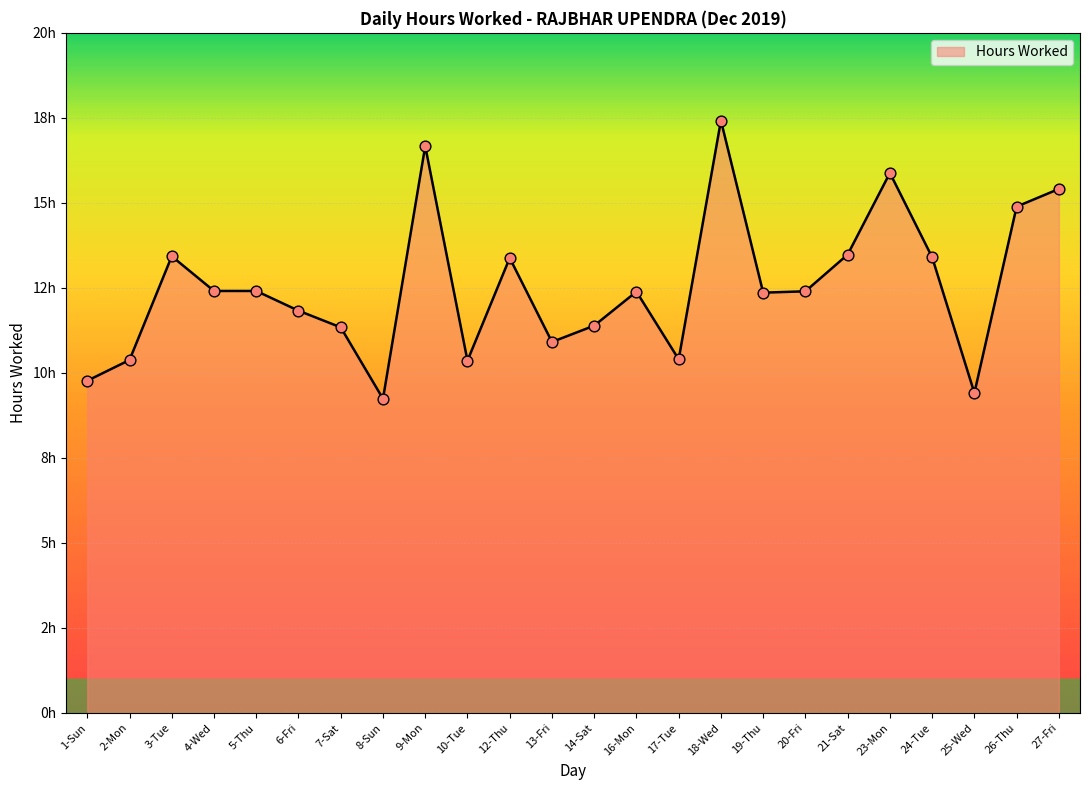

What is the change in value from 13-Fri to 18-Wed?

+6.5